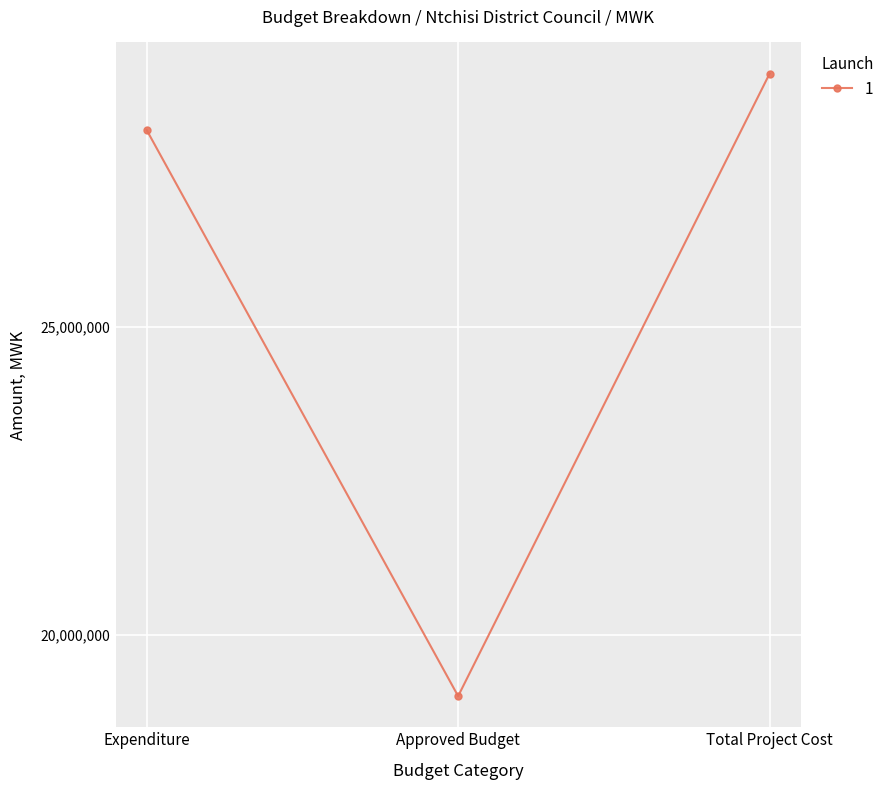

What is the label of the 3rd point from the left?

Total Project Cost